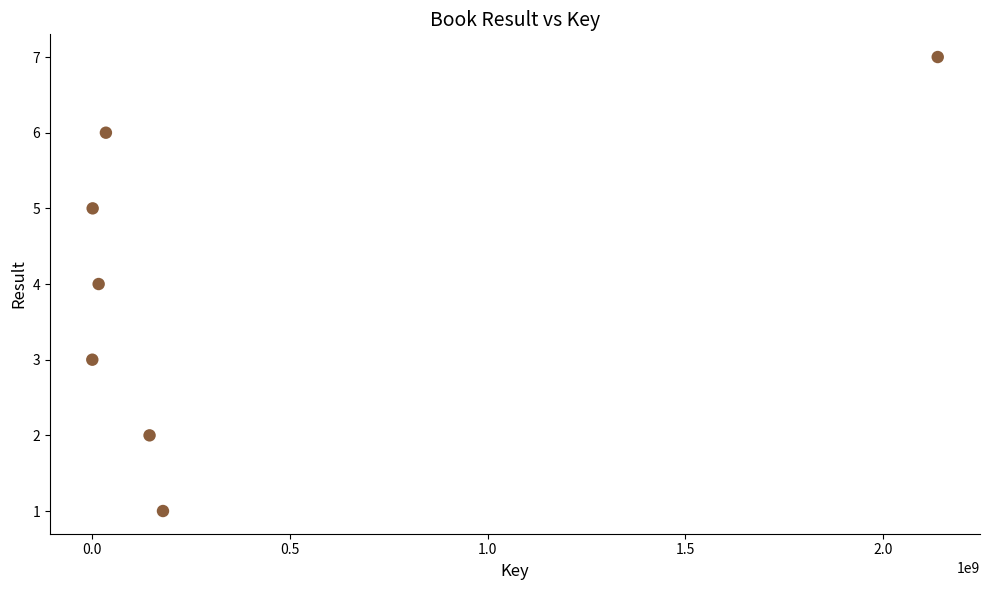

What is the range of X values (max minus min)?

2137346202